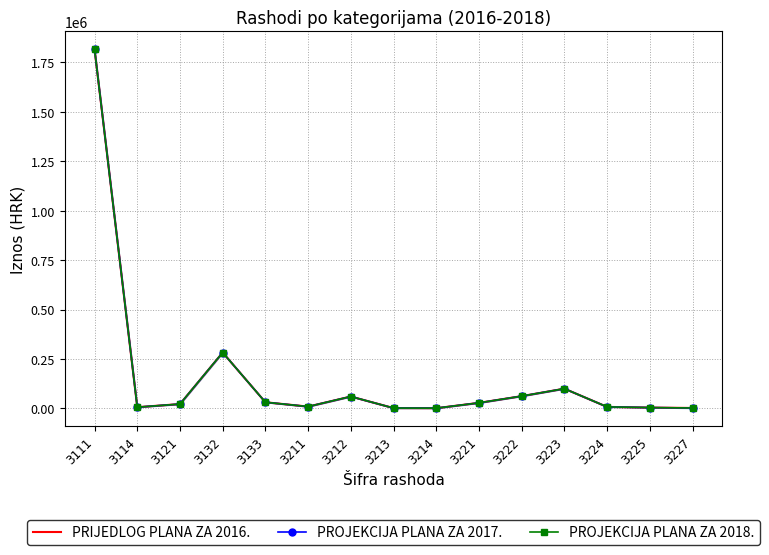

What is the approximate value of PRIJEDLOG PLANA ZA 2016. at 3214, to the nearest 10?

1000